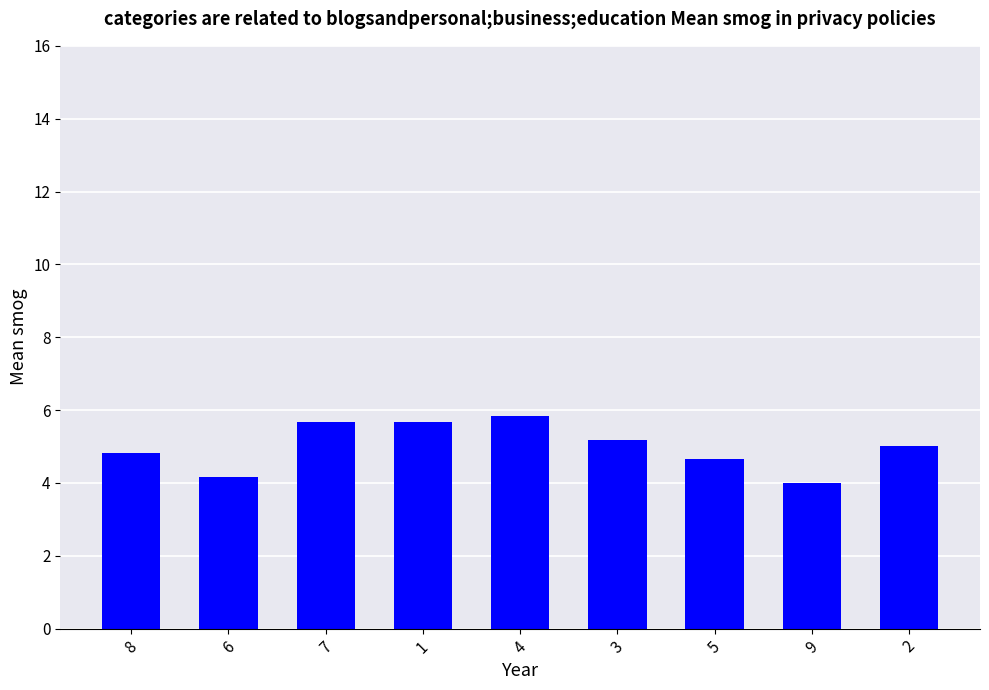

How many data points are less than 5?

4